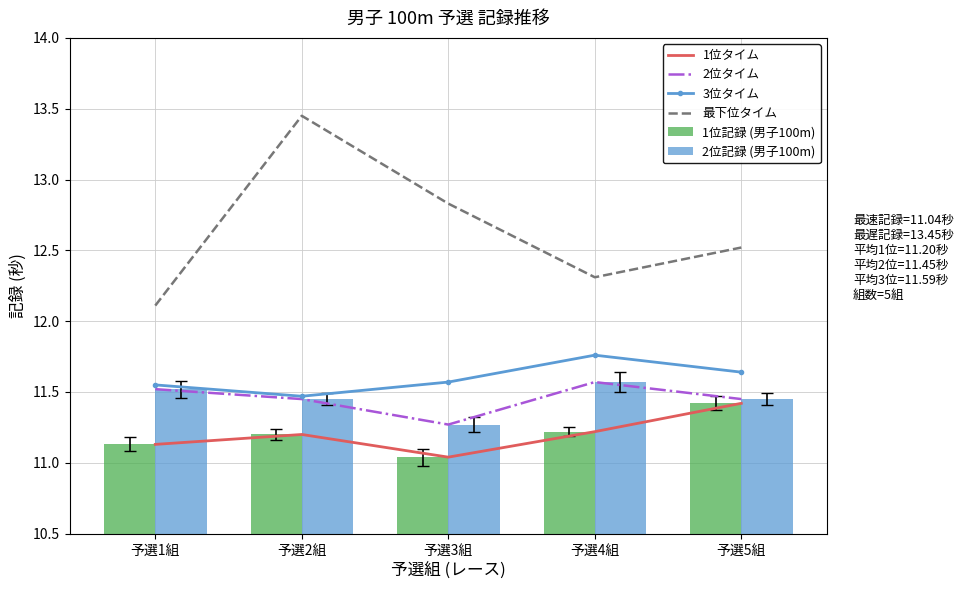

What is the difference between the second highest and second lowest values in the 2位記録 (男子100m) series?

0.1